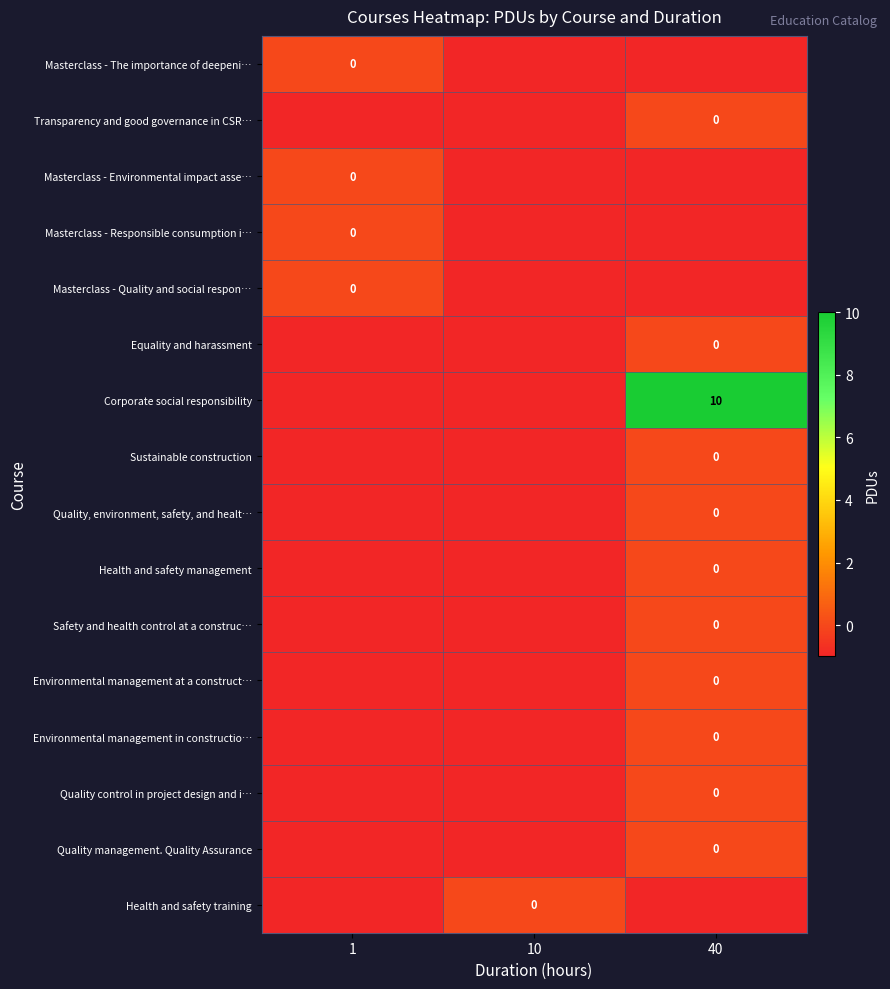

Which series has the largest total across all categories?

Corporate social responsibility